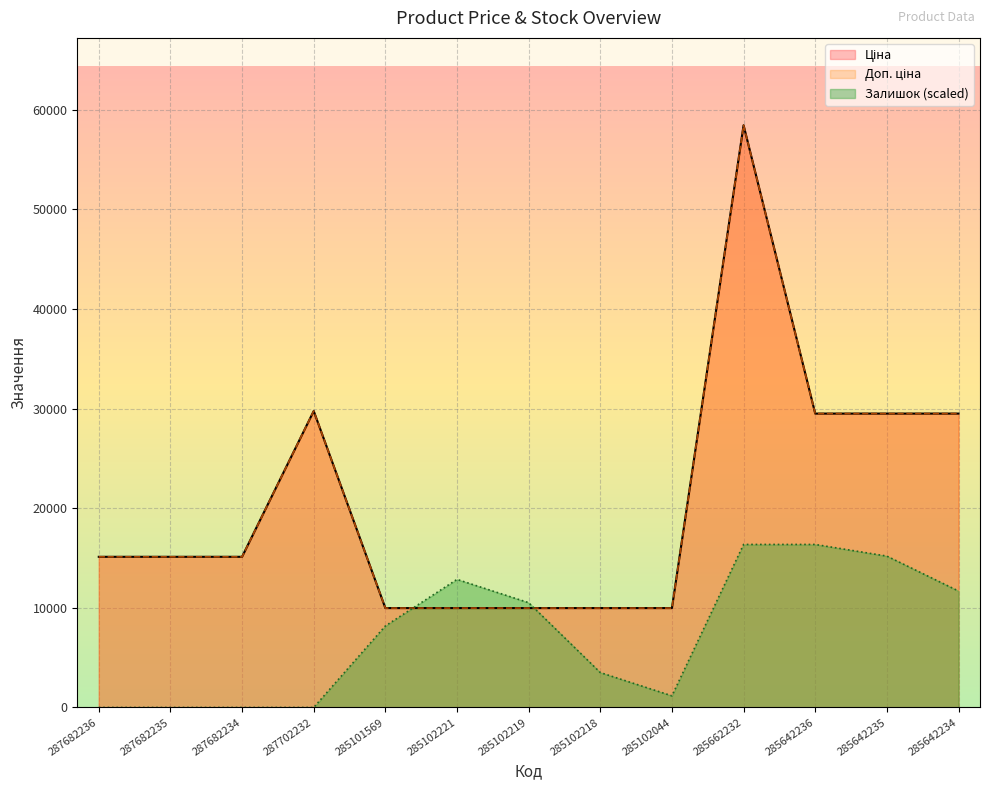

Which series ends up on top after the final intersection of Ціна and Залишок?

Ціна